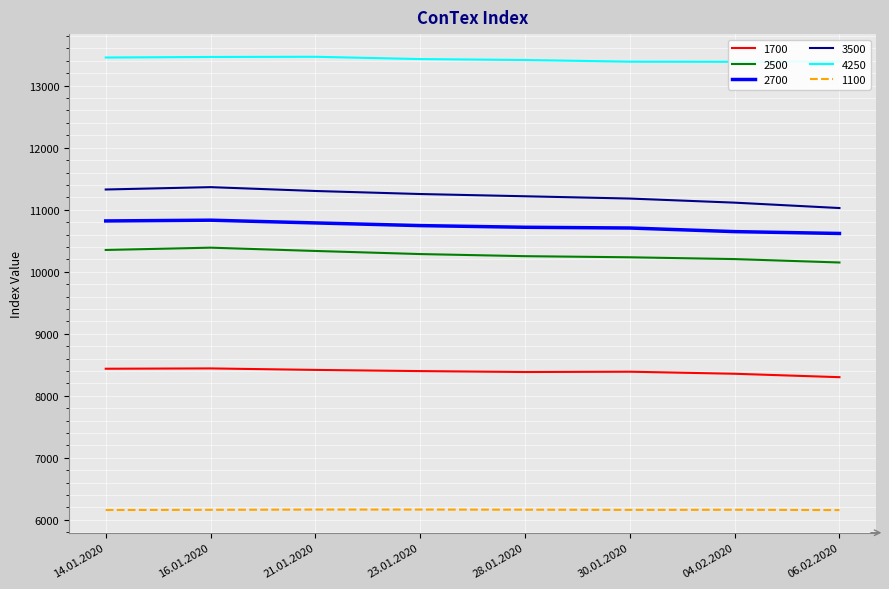

Reading left to right, what are all the values shown in this chart?

1700: 8436	8441	8417	8398	8383	8388	8355	8300
2500: 10351	10388	10335	10285	10251	10233	10204	10149
2700: 10819	10831	10787	10744	10717	10705	10647	10617
3500: 11326	11364	11302	11253	11217	11180	11114	11027
4250: 13454	13463	13466	13429	13414	13387	13385	13390
1100: 6158	6161	6165	6165	6163	6160	6162	6157